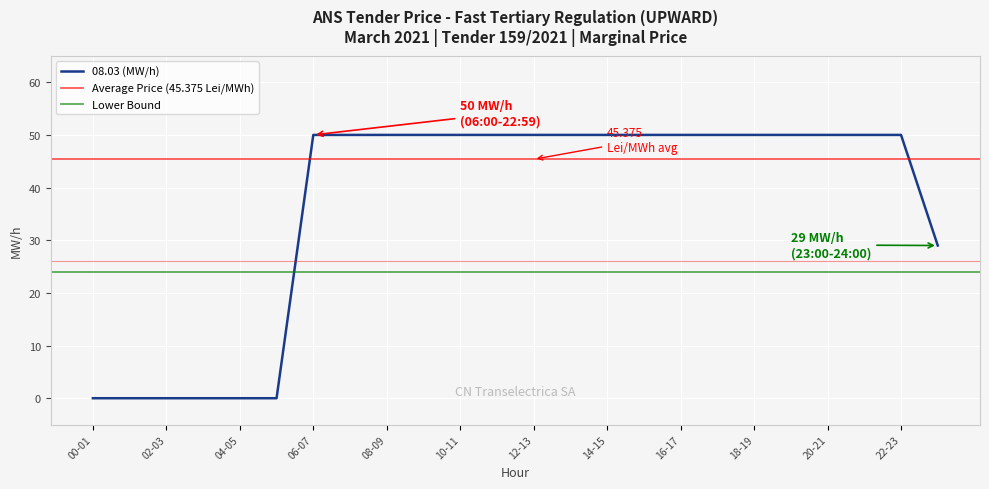

Rank the categories by value from highest to lowest.

06-07, 07-08, 08-09, 09-10, 10-11, 11-12, 12-13, 13-14, 14-15, 15-16, 16-17, 17-18, 18-19, 19-20, 20-21, 21-22, 22-23, 23-24, 00-01, 01-02, 02-03, 03-04, 04-05, 05-06